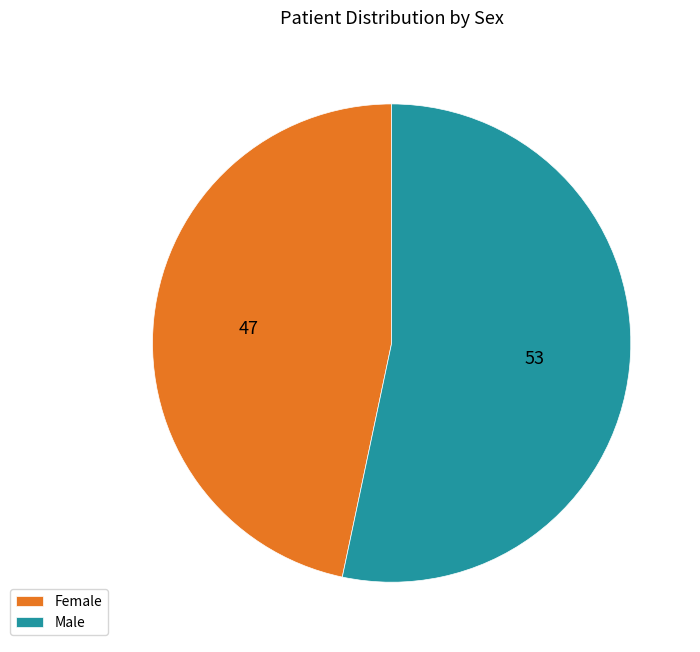

What is the ratio of the value at Female to the value at Male?

0.9